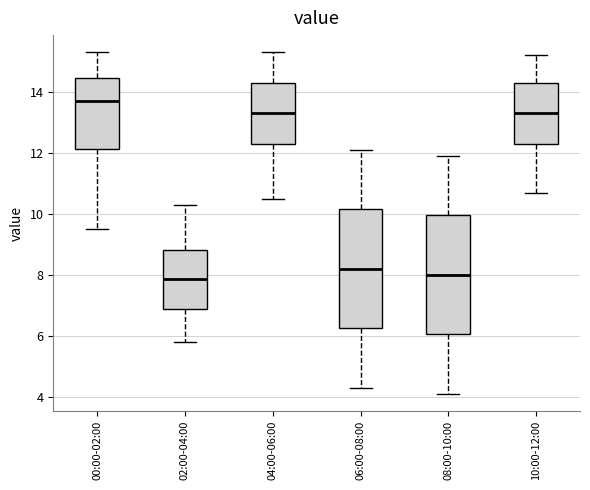

Where does the lower whisker of the box for 02:00-04:00 end on the y-axis? The values are not printed on the chart, so give them approximately, as read against the axis.

5.8